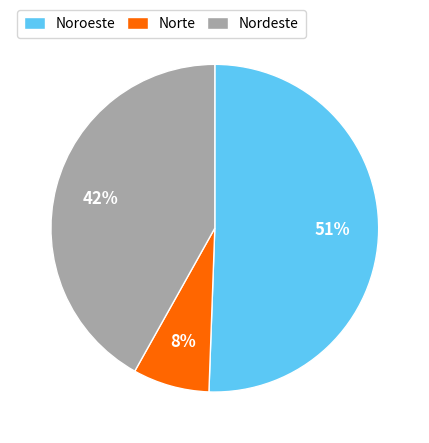

Which slice is the smallest?

Norte